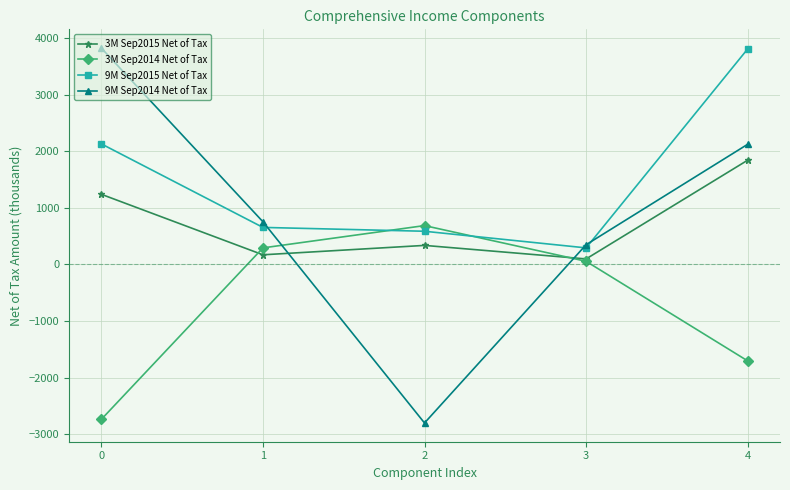

The value of 9M Sep2014 Net of Tax at 4 is 2123. True or false?

True